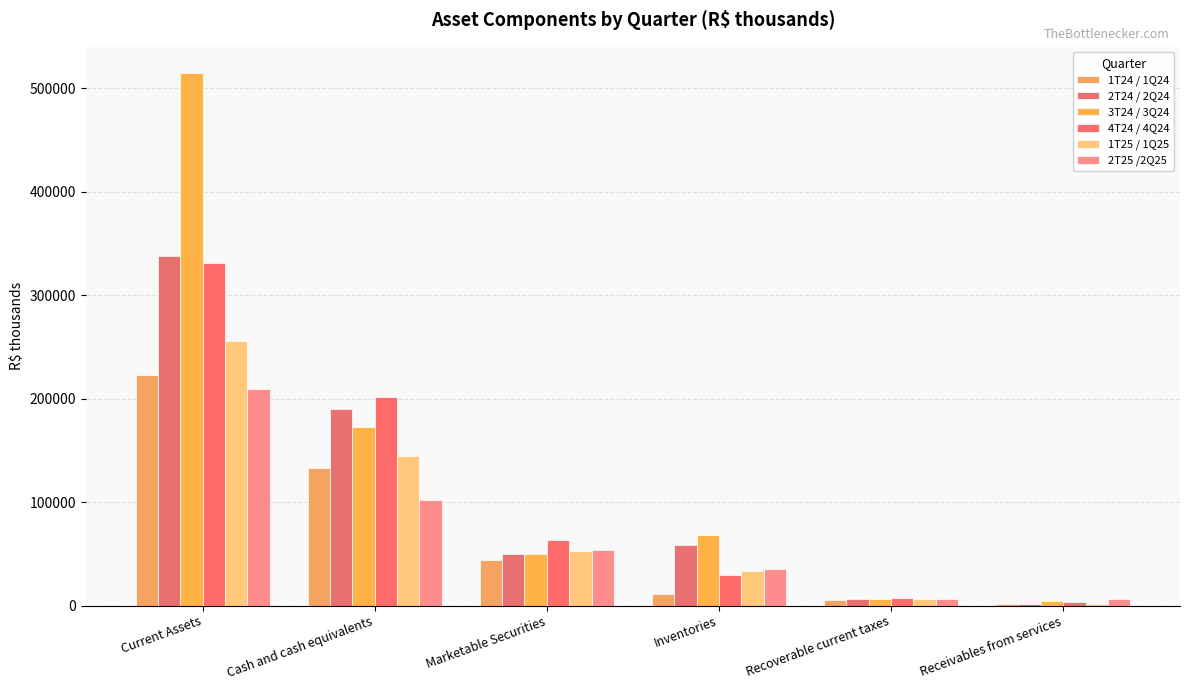

What are all the series names shown in the legend?

1T24 / 1Q24, 2T24 / 2Q24, 3T24 / 3Q24, 4T24 / 4Q24, 1T25 / 1Q25, 2T25 /2Q25